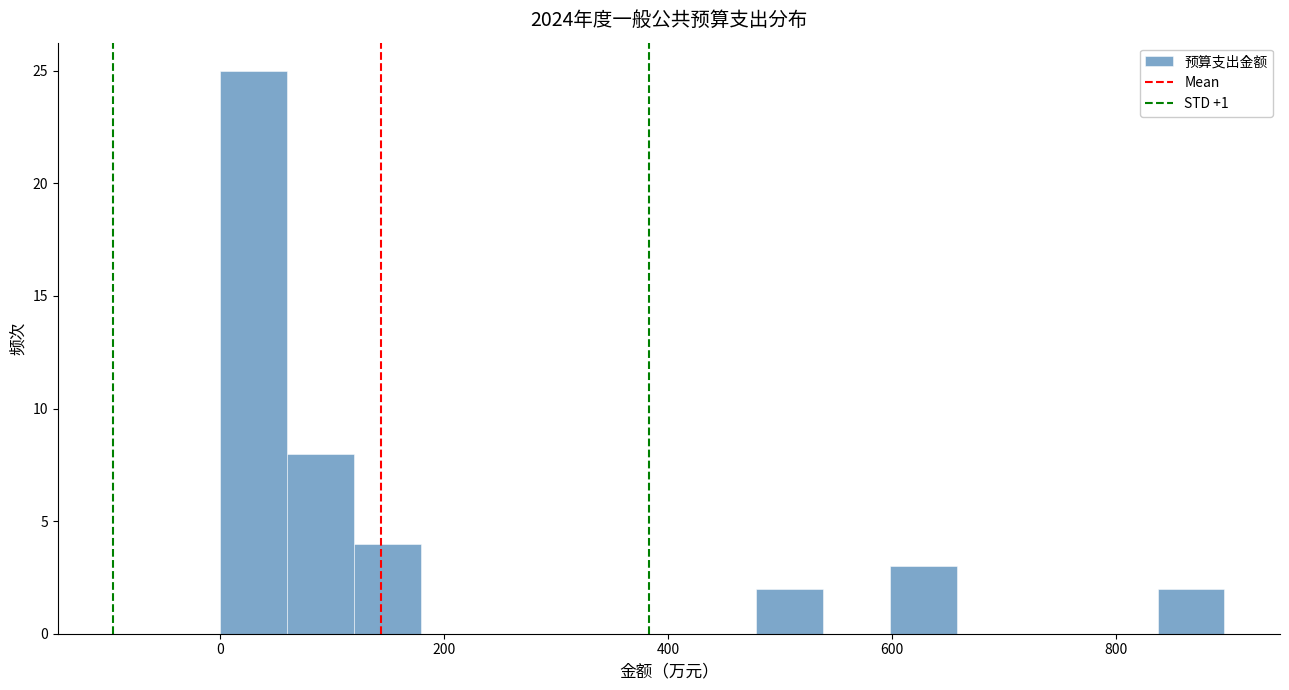

Read against the x-axis, roughly where is the centre of the tallest bar?

40